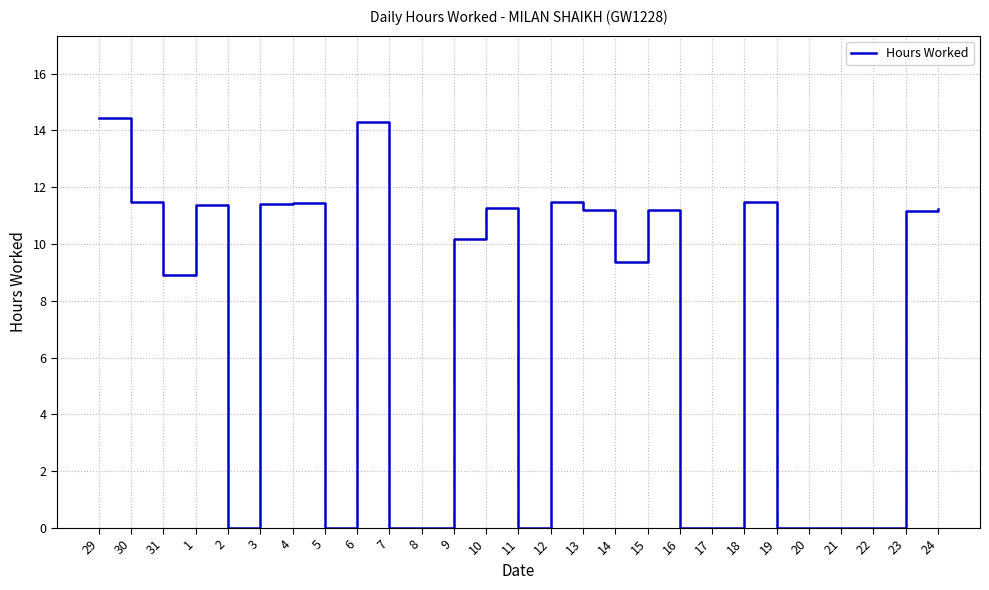

Where is the data nearest to the value 7?

31